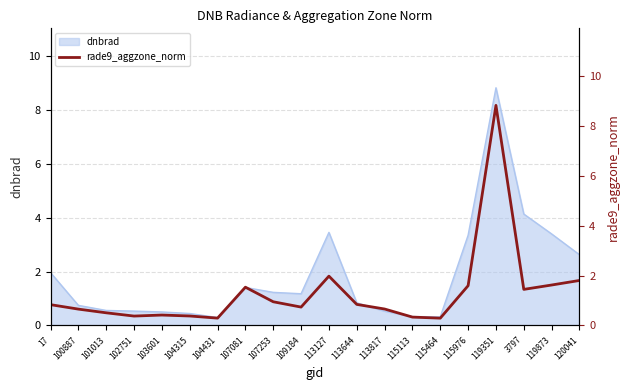

The value of dnbrad at 107081 is 1.4. True or false?

True